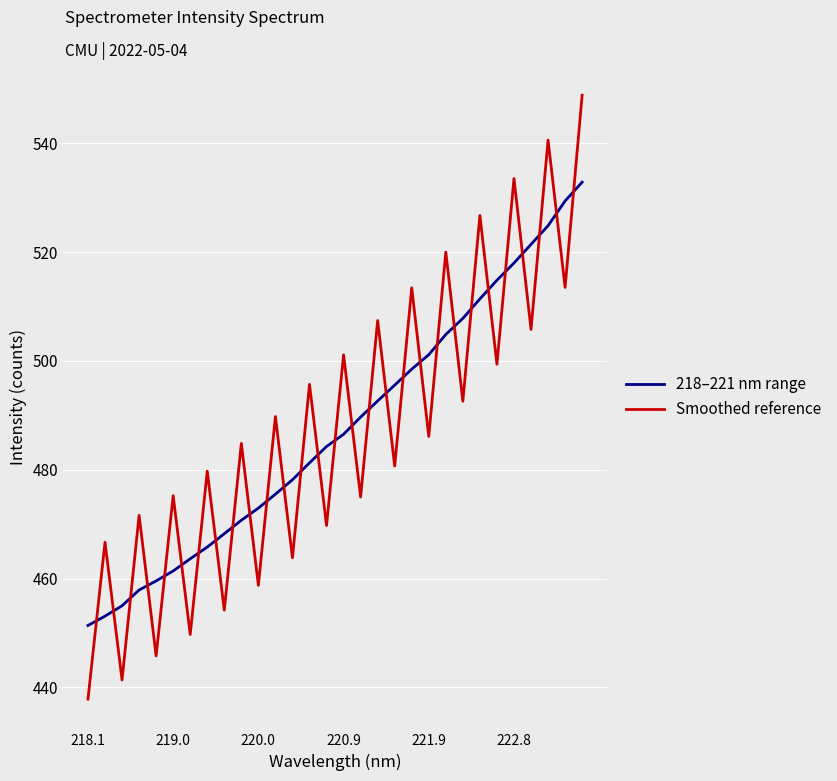

After their last crossing, which series has the higher values: 218–221 nm range or Smoothed reference?

Smoothed reference